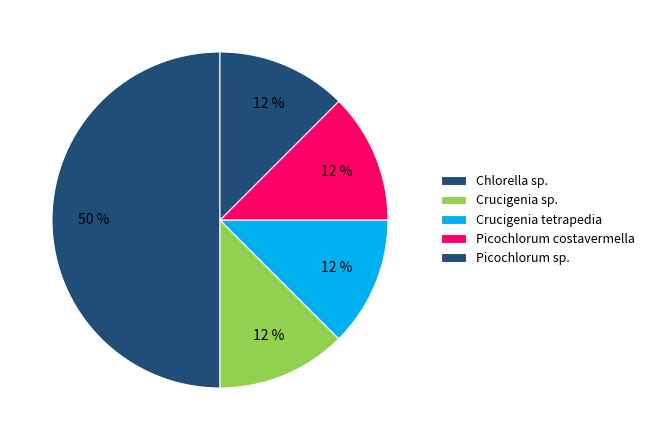

What is the smallest slice in the pie chart?

Chlorella sp. (BMCC127)